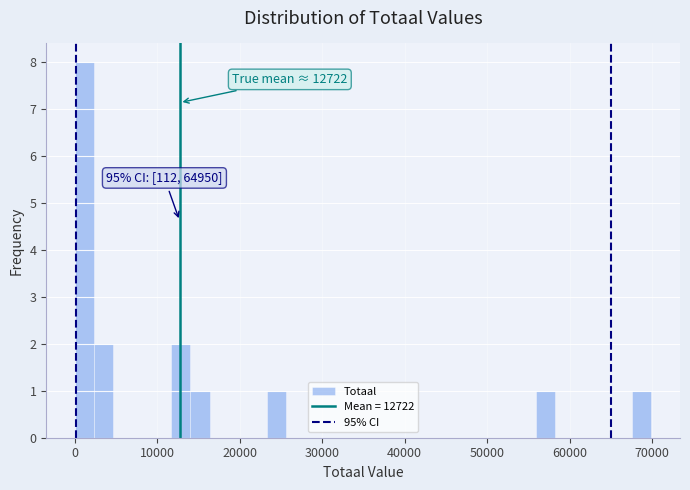

Read against the x-axis, roughly where is the centre of the tallest bar?

1000